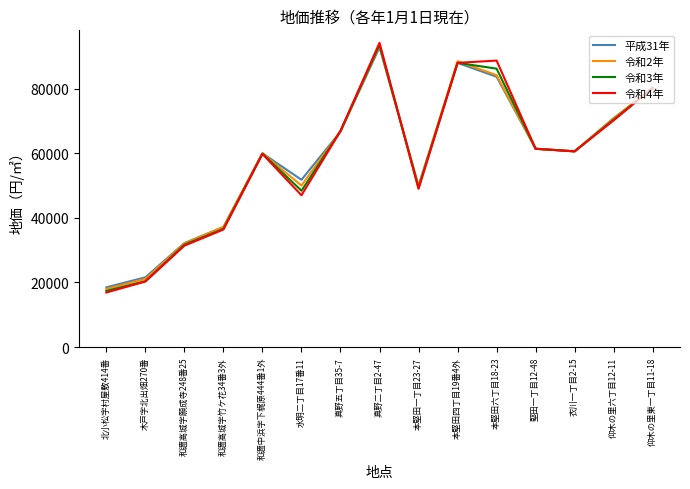

What are all the series names shown in the legend?

平成31年, 令和2年, 令和3年, 令和4年